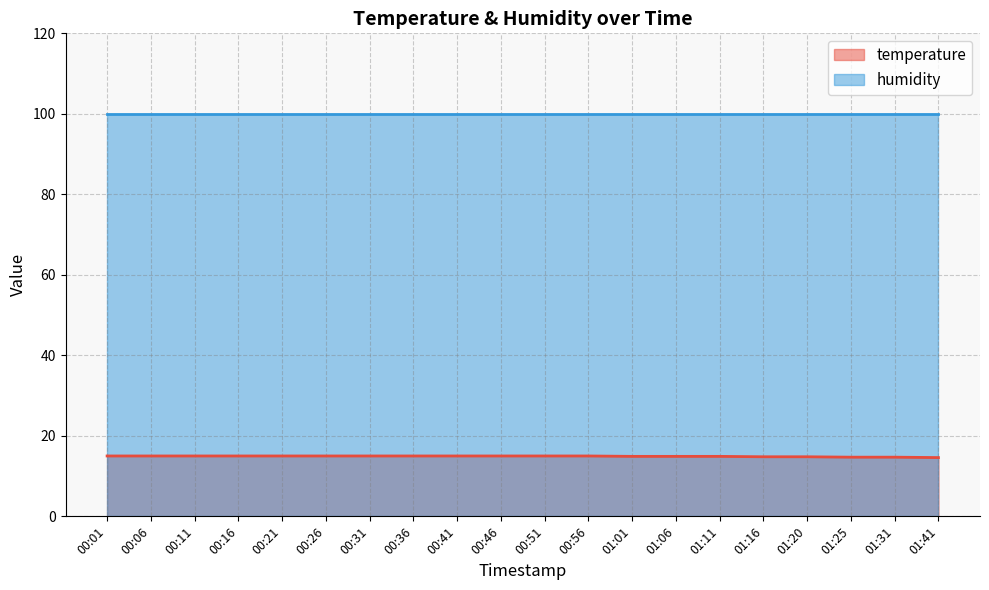

Does the chart display data point markers on the line(s)?

No